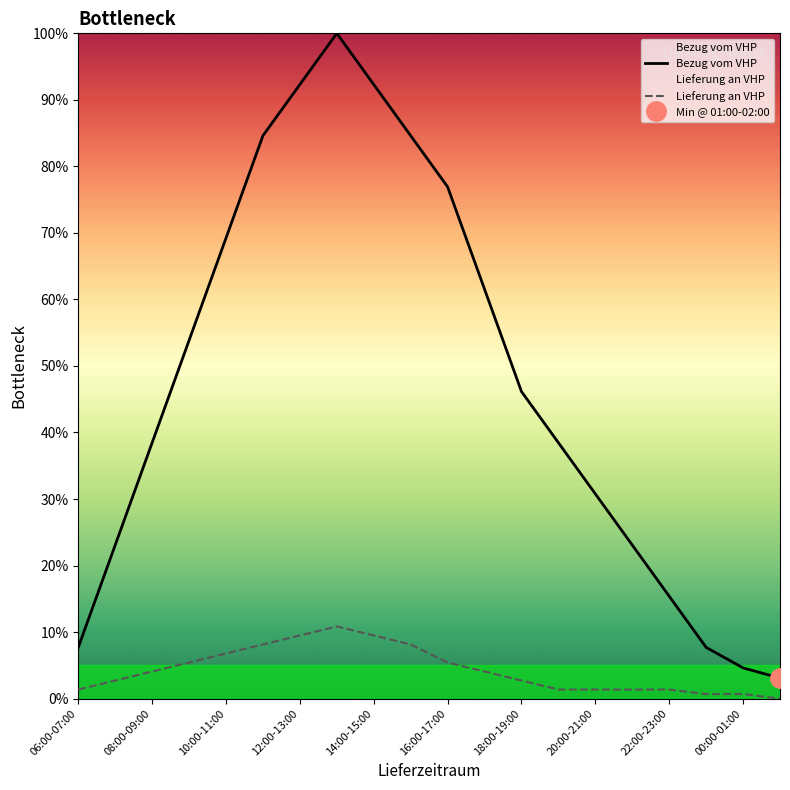

What is the maximum value for Lieferung an VHP?

10.8